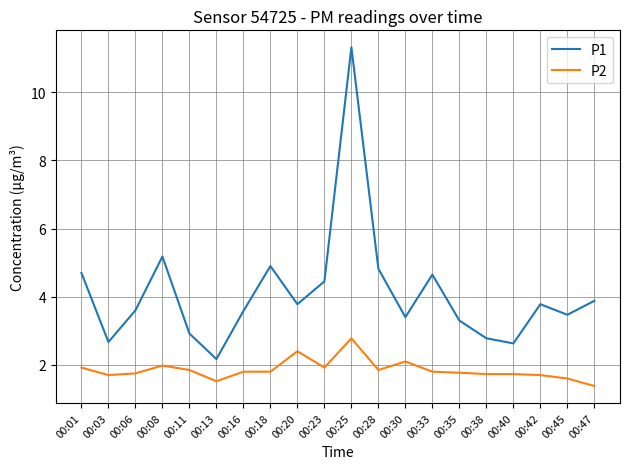

What is the difference between the maximum and minimum values in the P2 series?

1.4